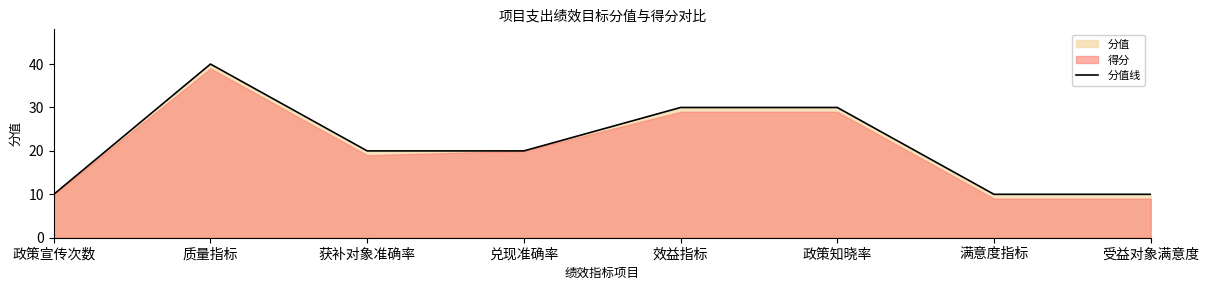

How many lines are shown in the chart?

1